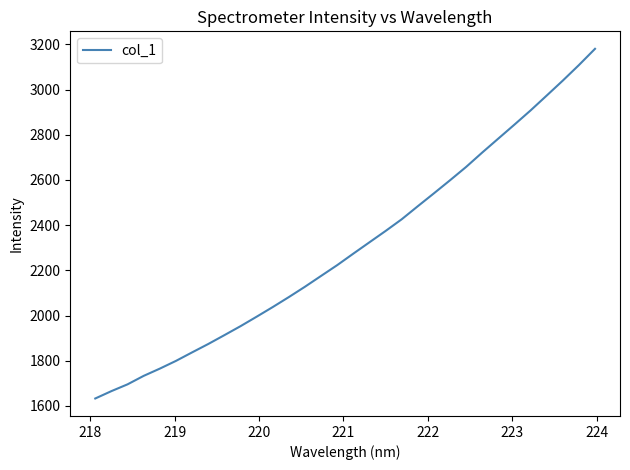

What is the difference between the maximum and minimum values?

1547.4